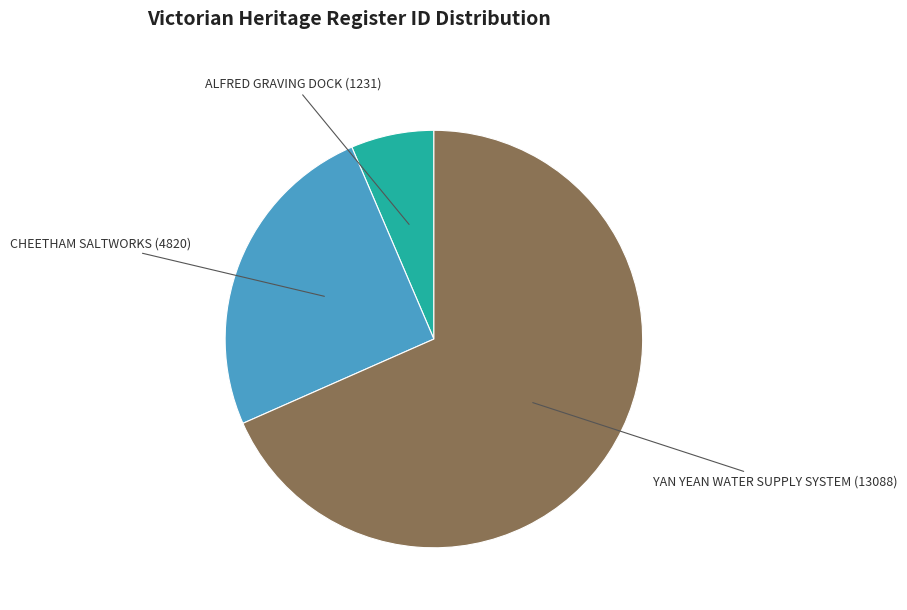

Count the number of slices in the pie.

3